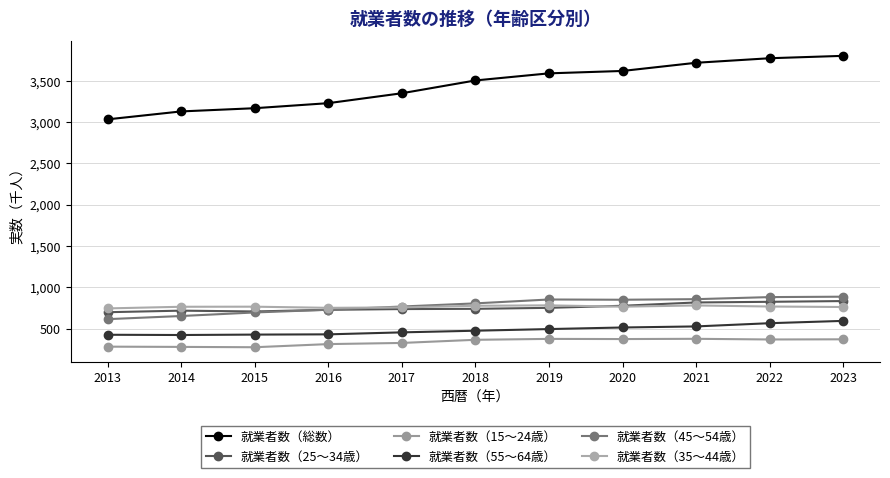

Count the number of categories in the chart.

11